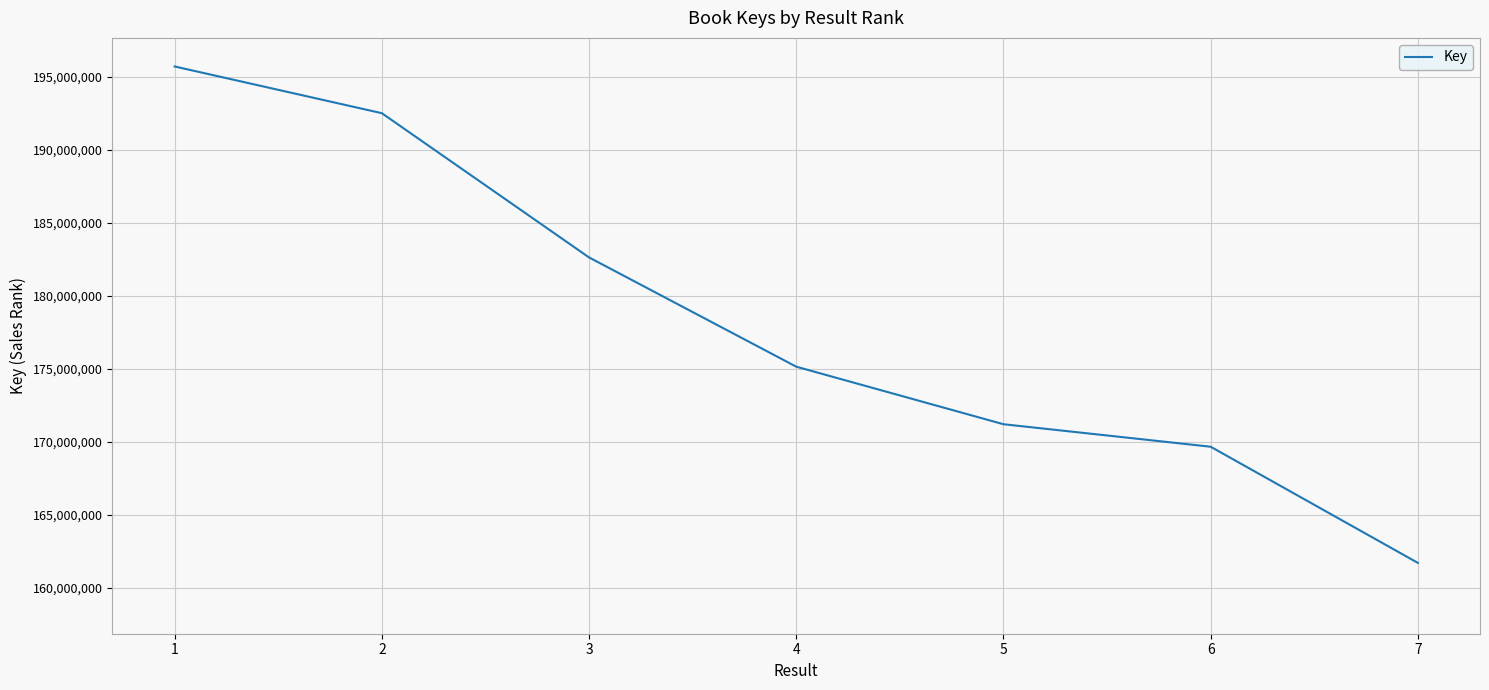

What is the difference between the maximum and minimum values?

33986625